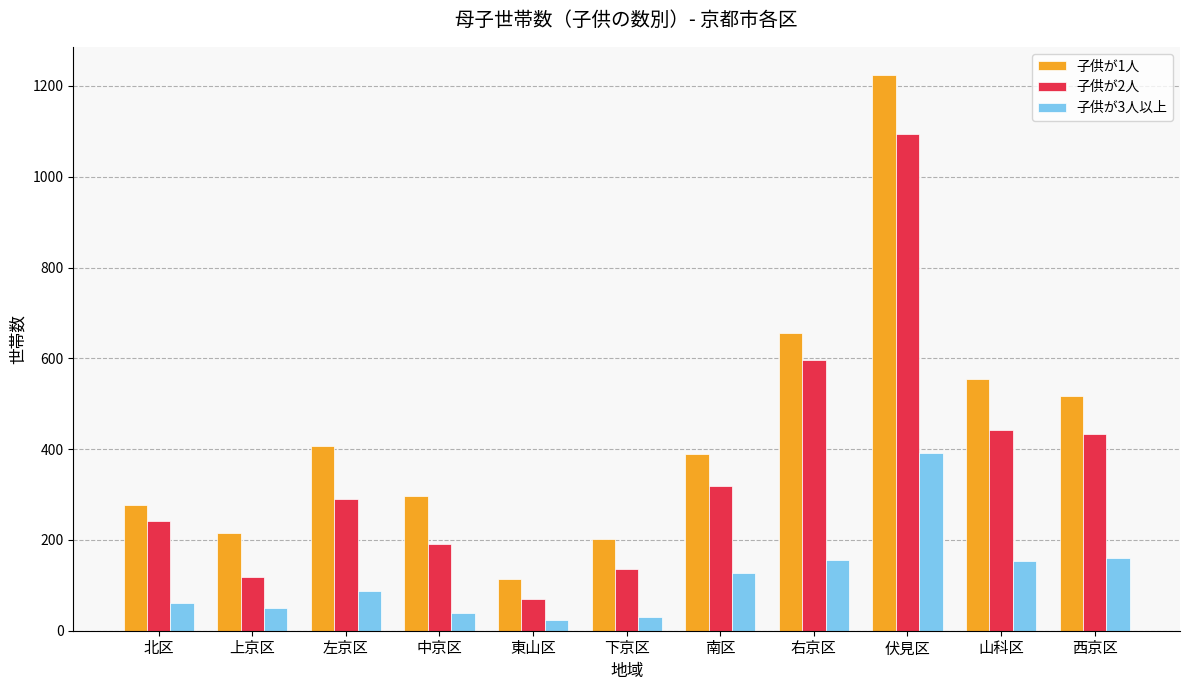

What is the difference between the maximum and minimum values in the 子供が3人以上 series?

369